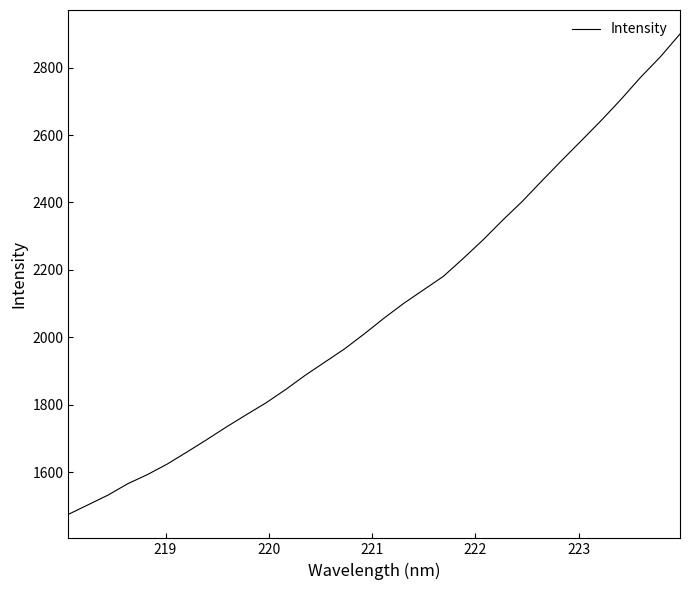

True or false: there are more than 2 points higher than both neighbors.

False